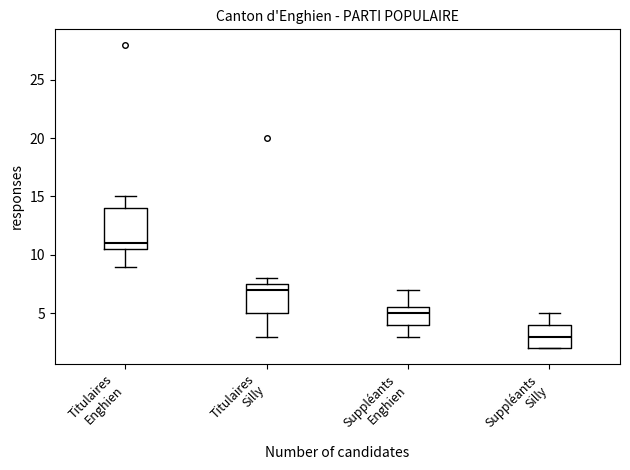

Reading left to right, read every box against the y-axis: the position of its median line, the range the box covers, and the ends of its whiskers. The values are not printed on the chart, so give them approximately, as read against the axis.

Titulaires Enghien: median 11.0, box 10.5 to 14.0, whiskers 9.0 to 15.0
Titulaires Silly: median 7.0, box 5.0 to 7.5, whiskers 3.0 to 8.0
Suppléants Enghien: median 5.0, box 4.0 to 5.5, whiskers 3.0 to 7.0
Suppléants Silly: median 3.0, box 2.0 to 4.0, whiskers 2.0 to 5.0